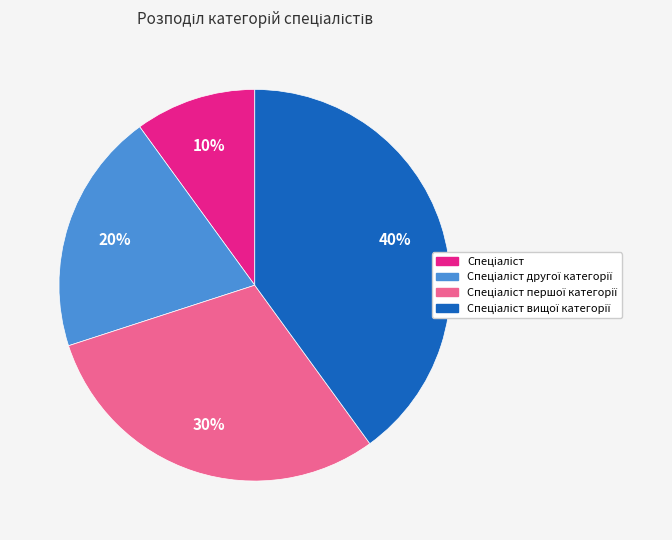

How many slices are in this pie chart?

4